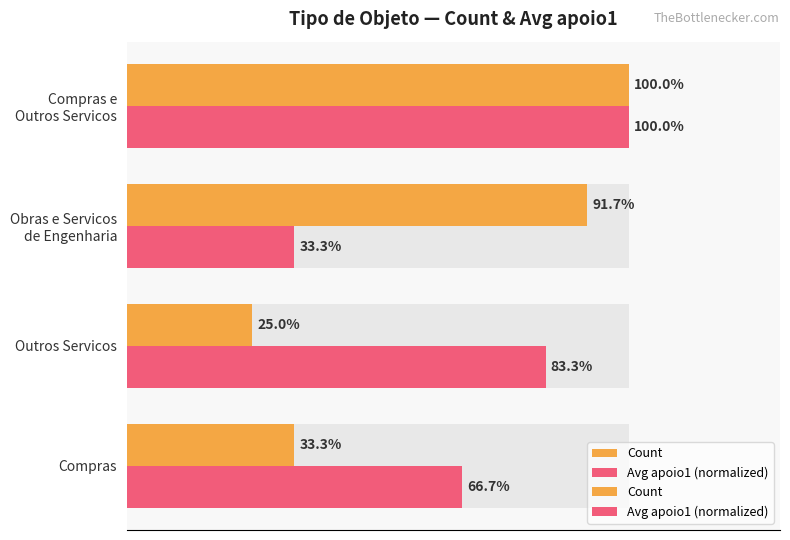

How many data points does each series have?

4